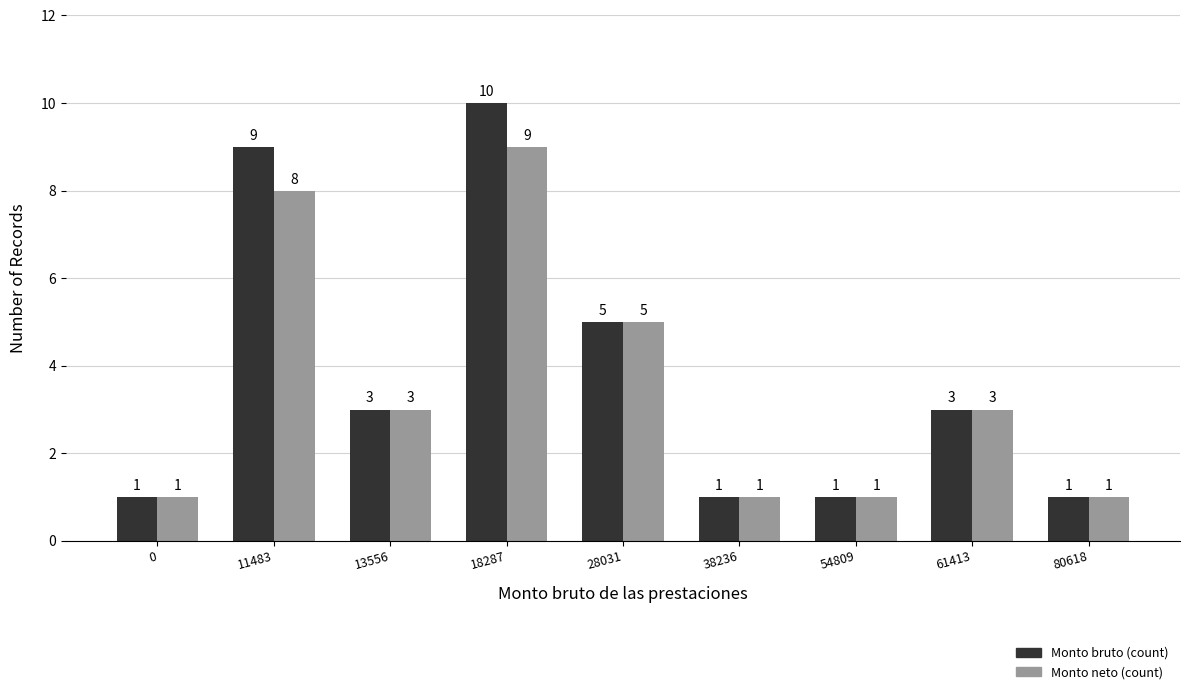

Reading left to right, extract all data points from this chart.

Monto bruto (count): 1	9	3	10	5	1	1	3	1
Monto neto (count): 1	8	3	9	5	1	1	3	1